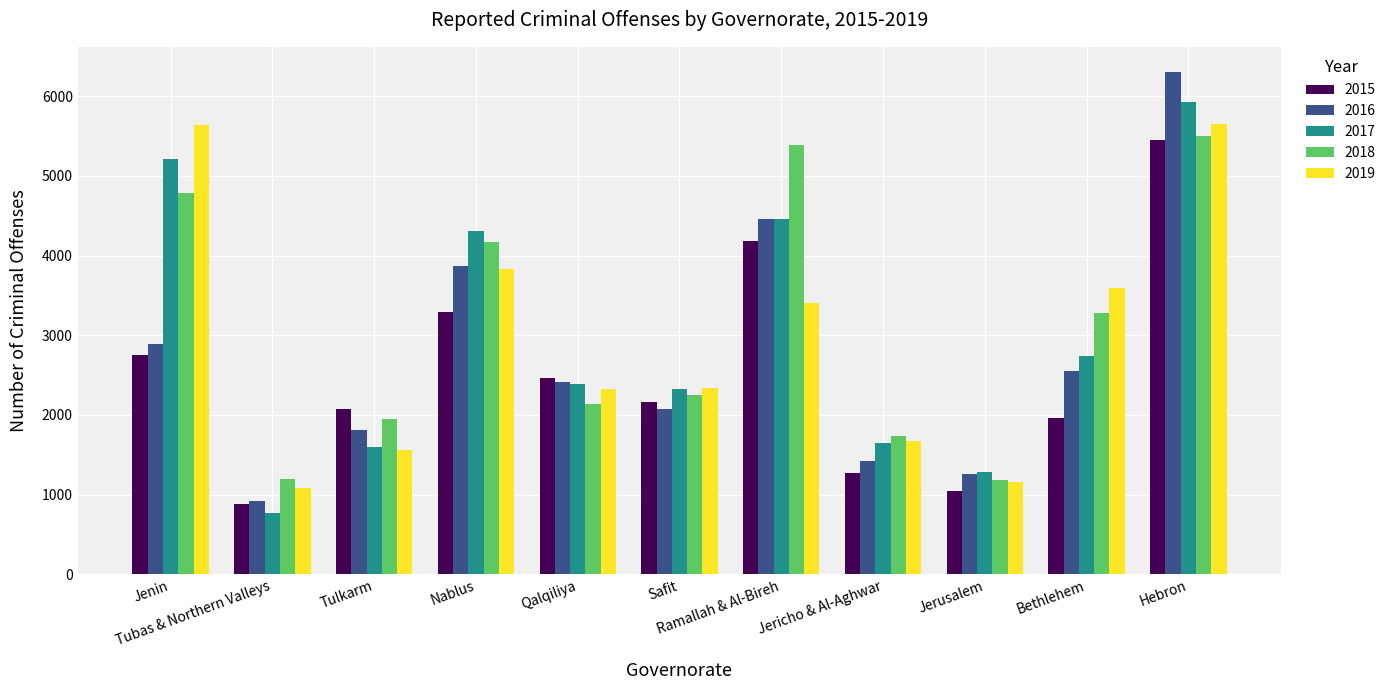

At which label is 2017 closest to 3348?

Bethlehem